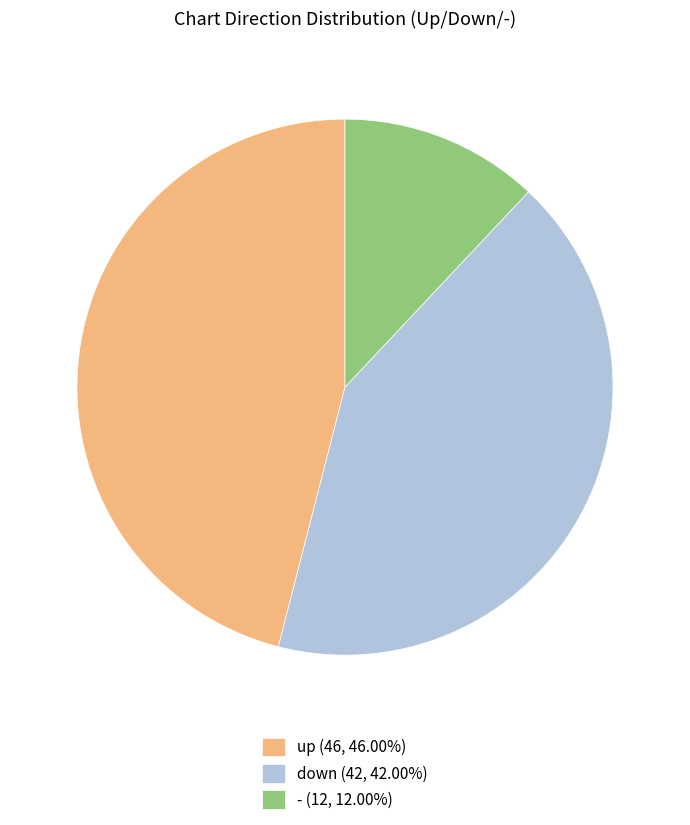

Combined, do down (42, 42.00%) and - (12, 12.00%) account for over 50%?

Yes